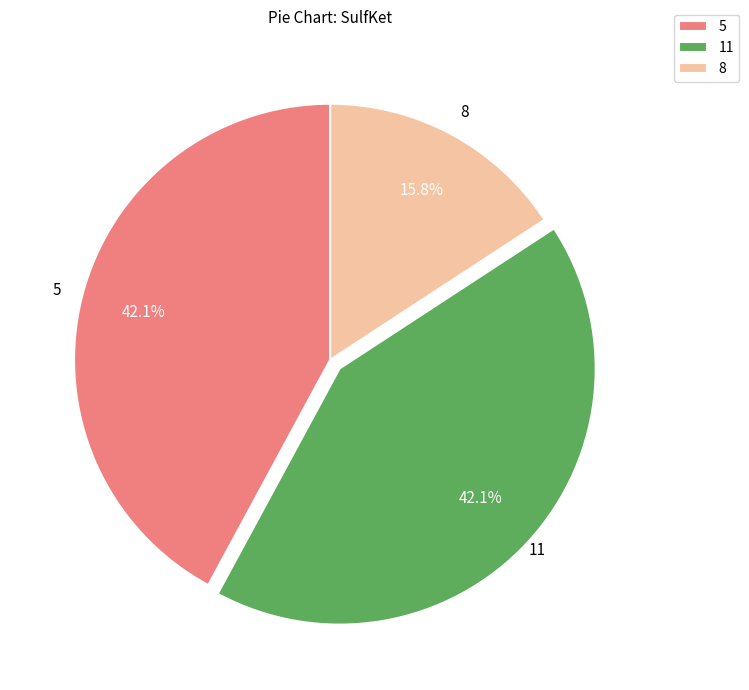

Combined, do 11 and 5 account for over 50%?

Yes